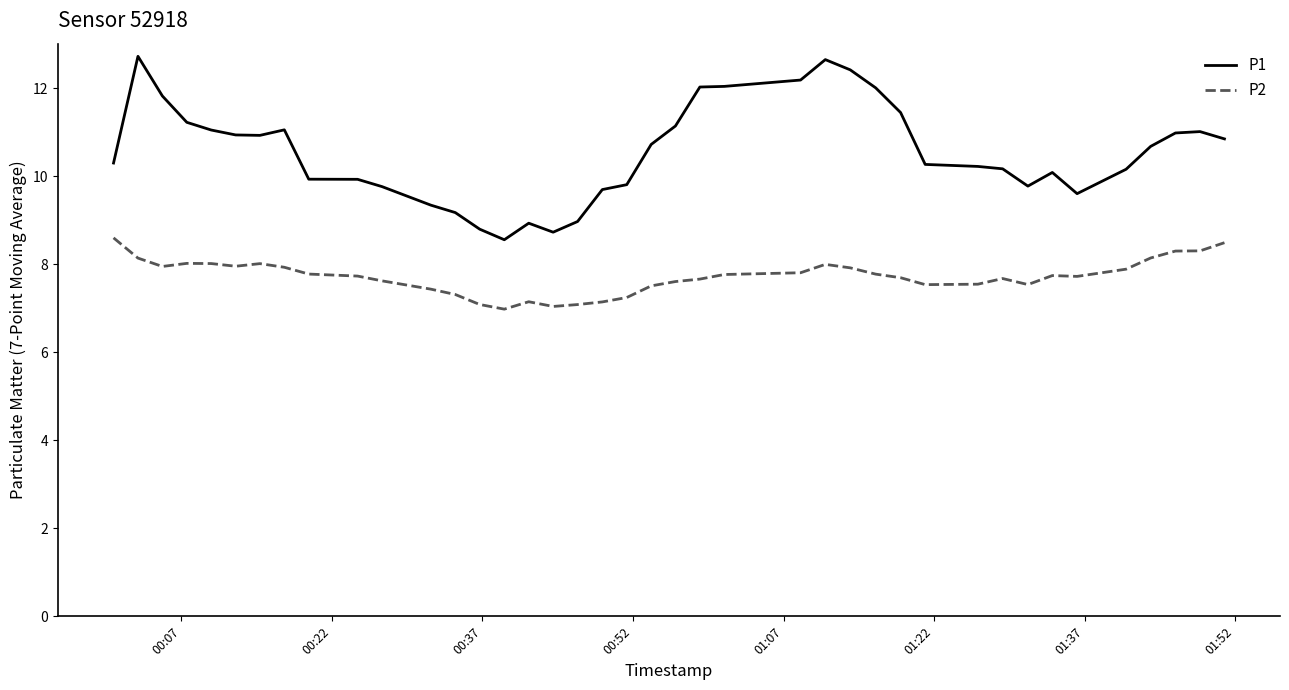

Which series has the widest spread of values?

P1